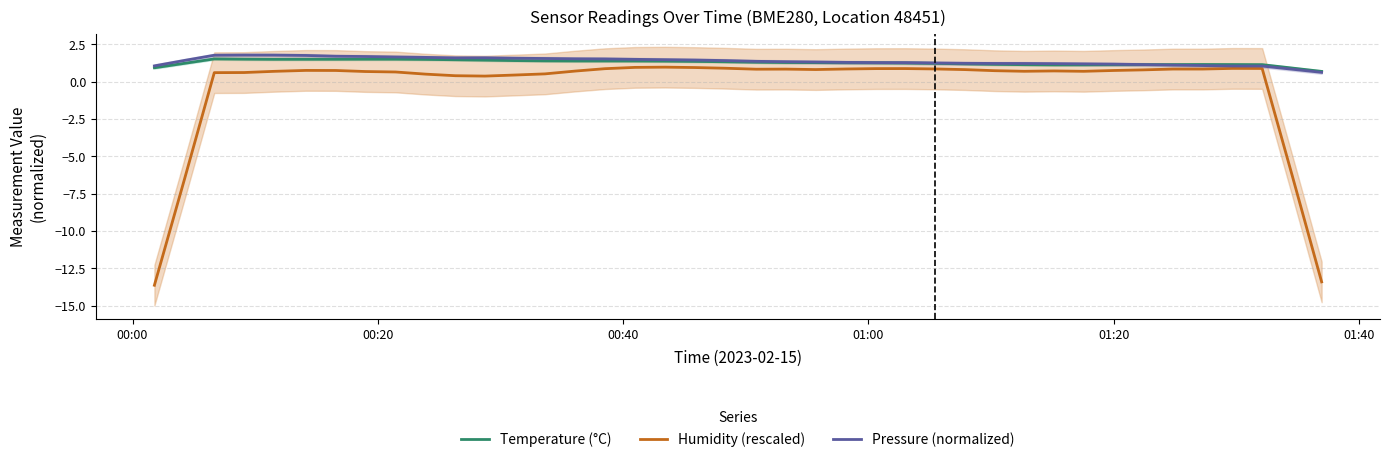

Which series has the largest total across all categories?

Pressure (normalized)